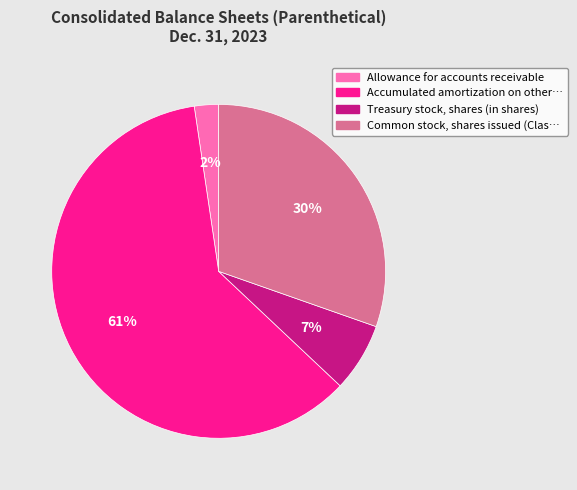

Is there any slice that represents more than half of the pie?

Yes